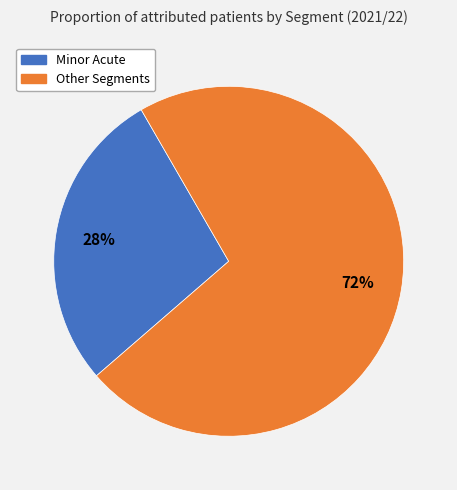

Is there a majority slice in this chart?

Yes